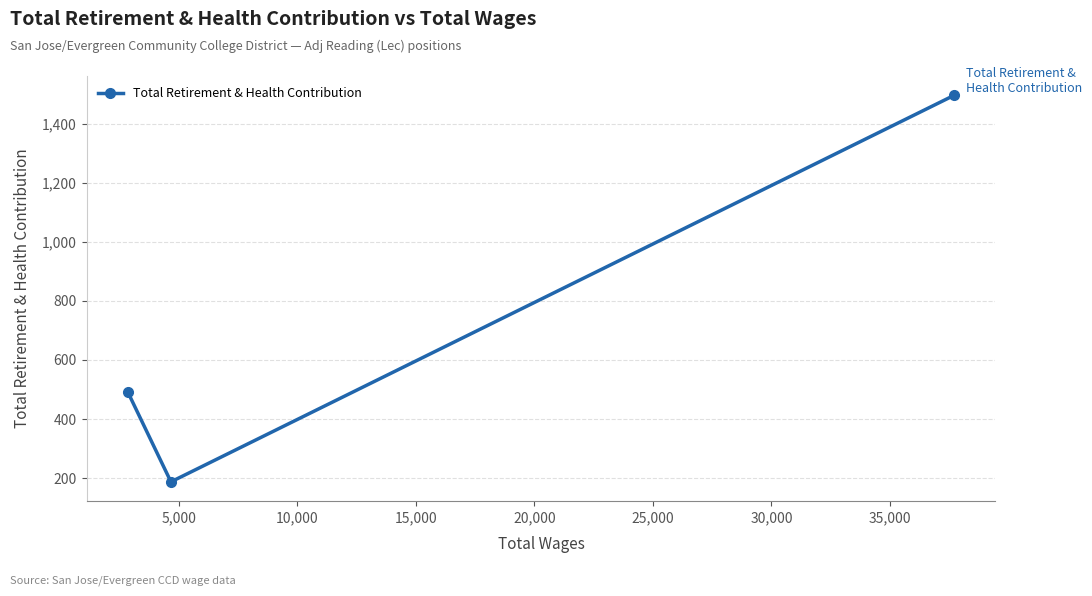

Reading left to right, list all the values displayed in this chart.

490	187	1497